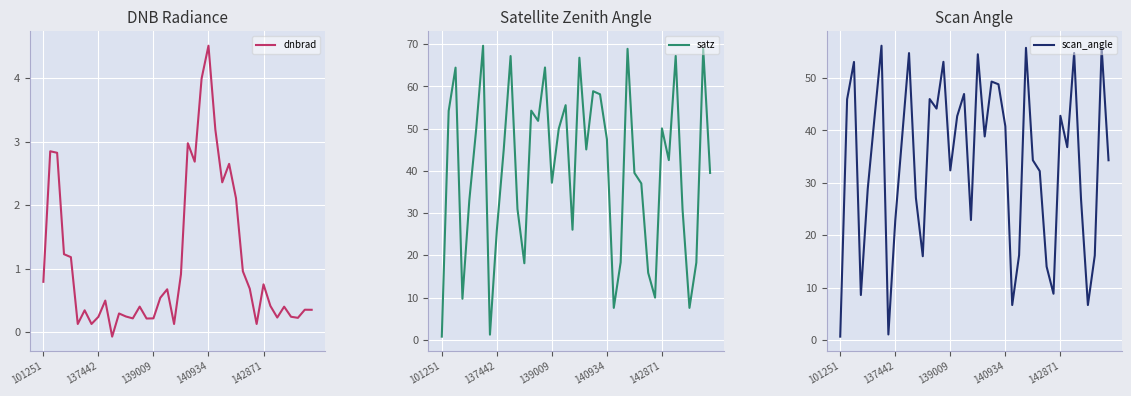

How many lines are shown in the chart?

3